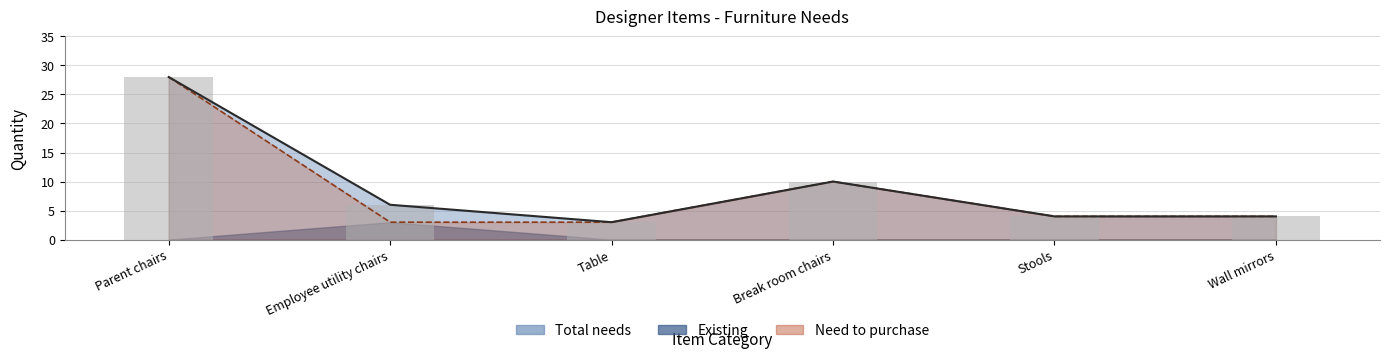

What is the minimum value shown in the chart?

3